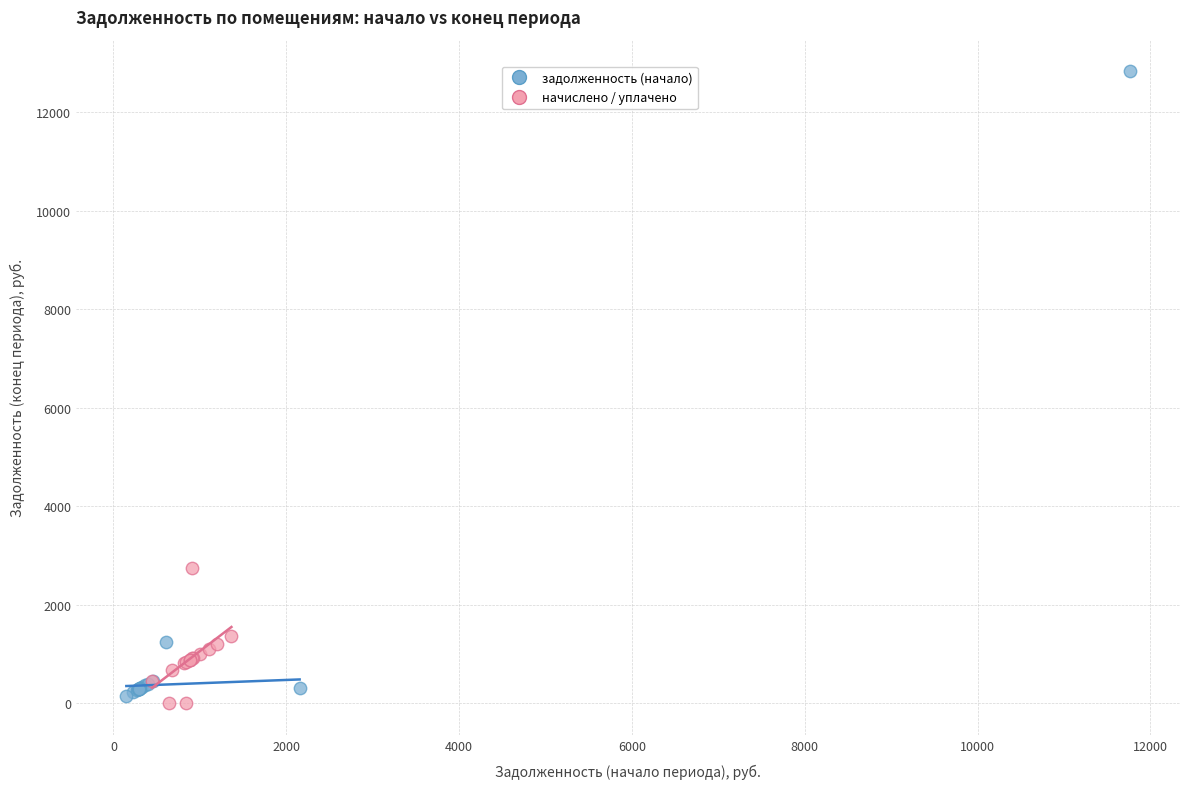

Which series reaches the minimum Y coordinate?

начислено / уплачено